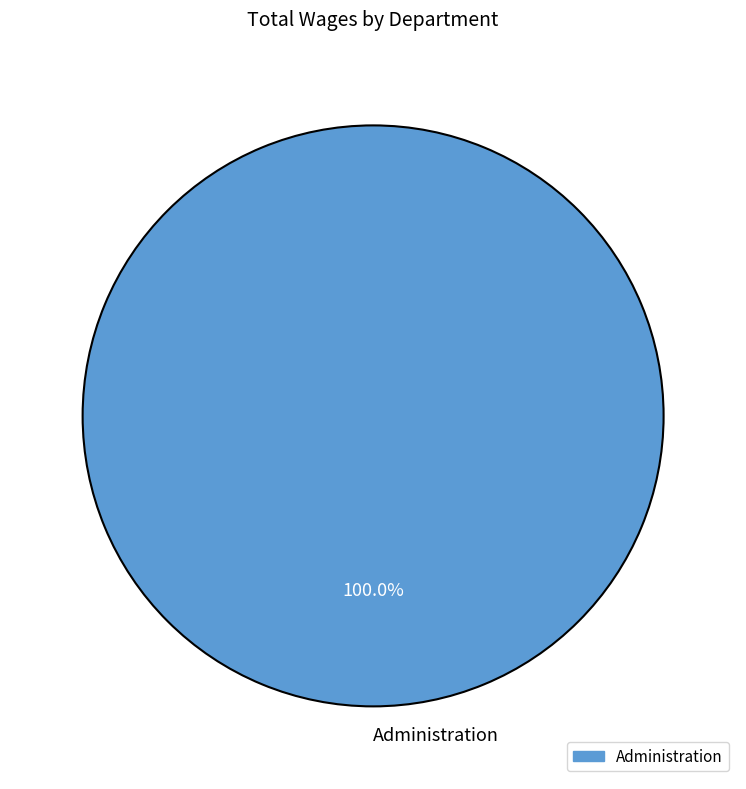

What is the majority slice?

Administration